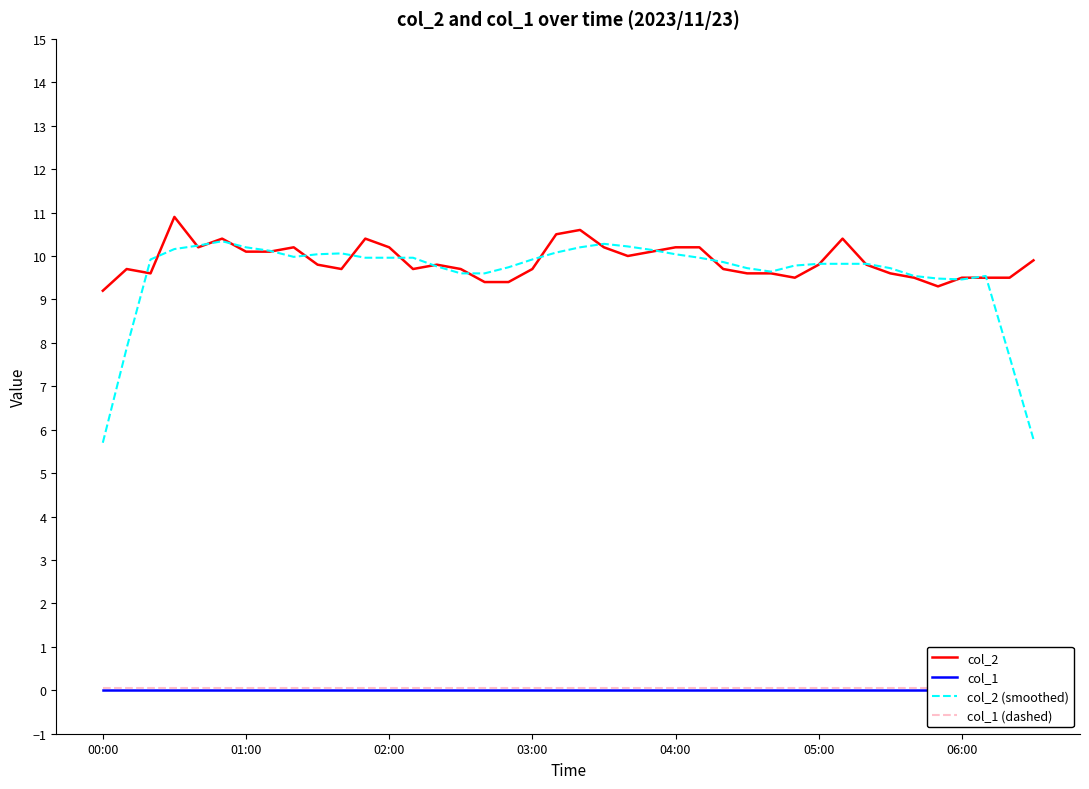

What is the lowest value of the col_2 series?

9.2